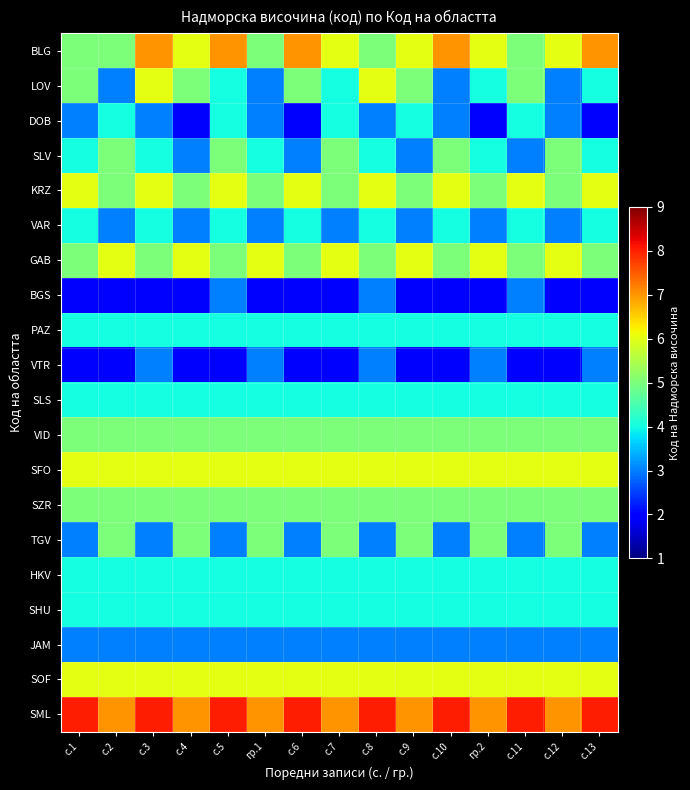

At с.6, list the series in order from largest to smallest.

SML, BLG, KRZ, SFO, SOF, LOV, GAB, VID, SZR, VAR, PAZ, SLS, HKV, SHU, SLV, TGV, JAM, DOB, BGS, VTR